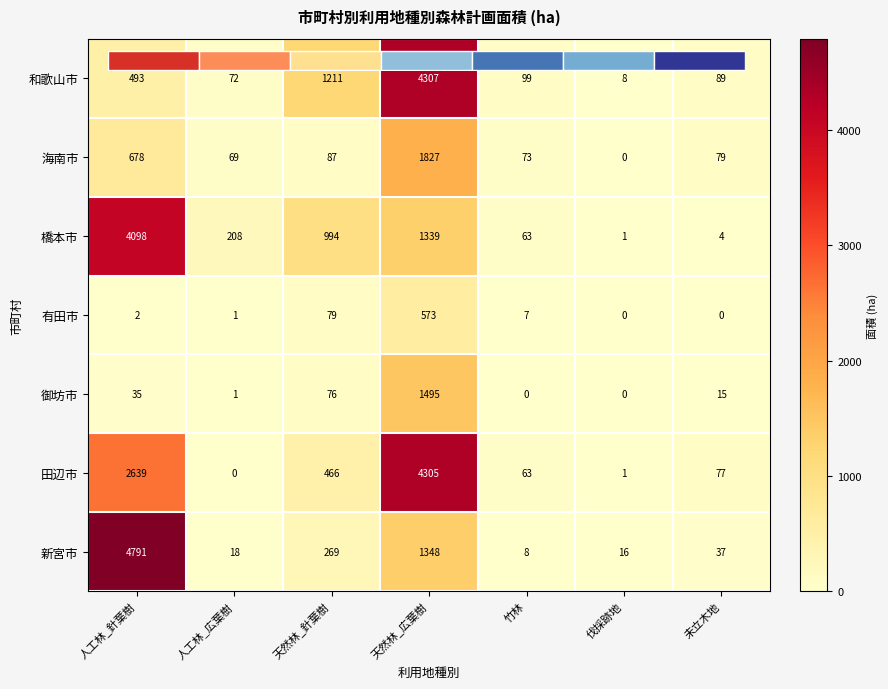

What is the maximum value for 御坊市?

1495